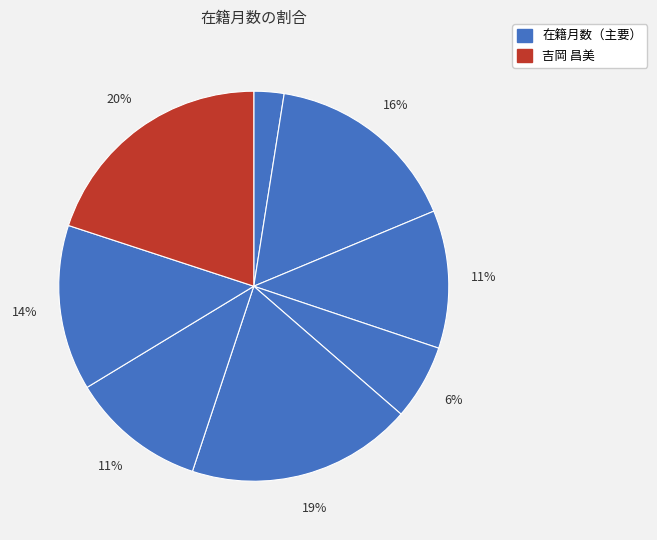

What is the largest slice in the pie chart?

吉岡 昌美